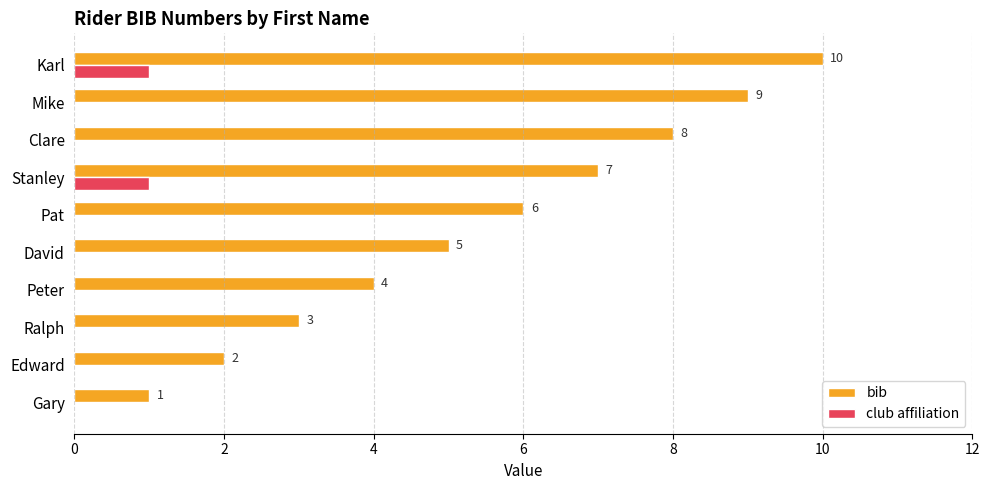

How many club affiliation values are between 0 and 1?

10